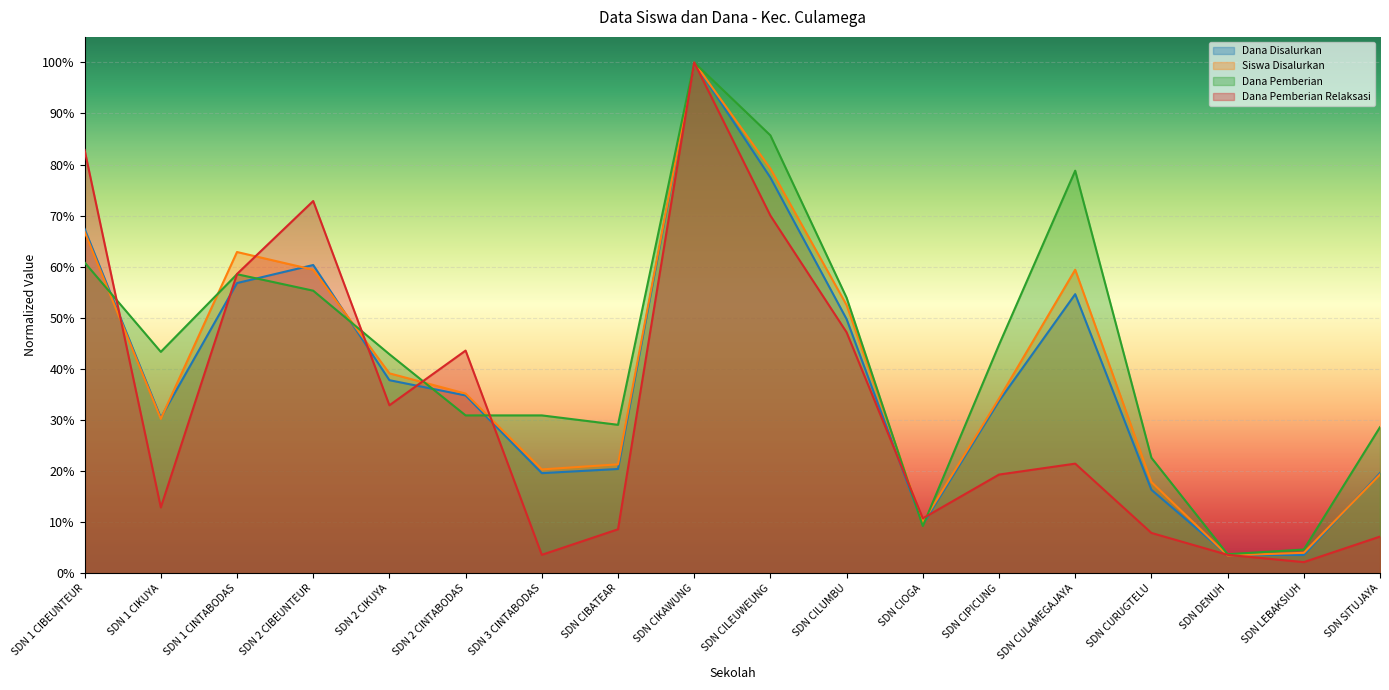

What is the difference between the Dana Pemberian Relaksasi values at SDN LEBAKSIUH and SDN CIKAWUNG?

1.0